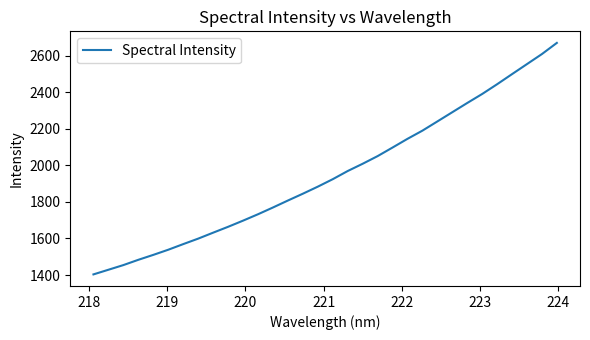

What is the minimum value shown in the chart?

1403.5